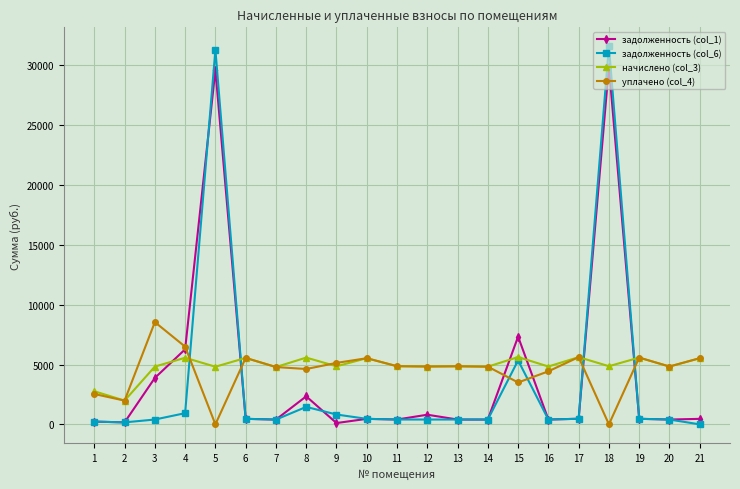

Is the value of начислено (col_3) at 21 greater than the value of уплачено (col_4) at 5?

Yes